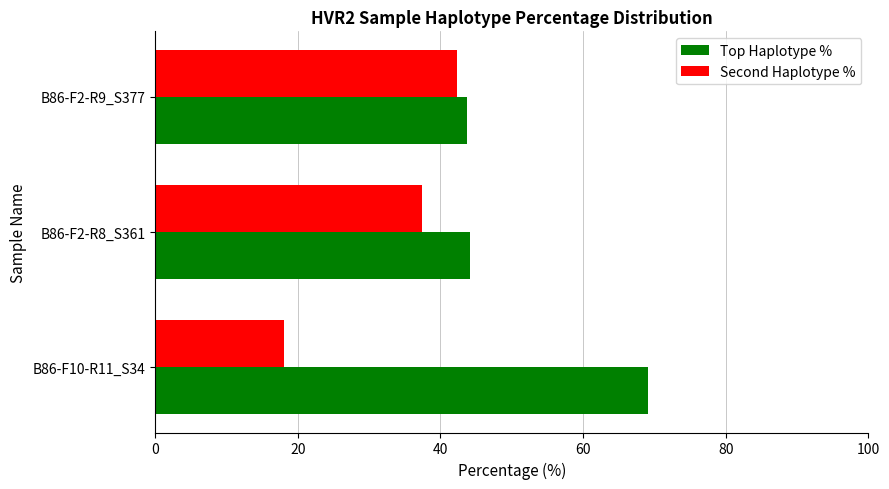

What is the sum of the Second Haplotype % values at B86-F2-R8_S361 and B86-F10-R11_S34?

55.6